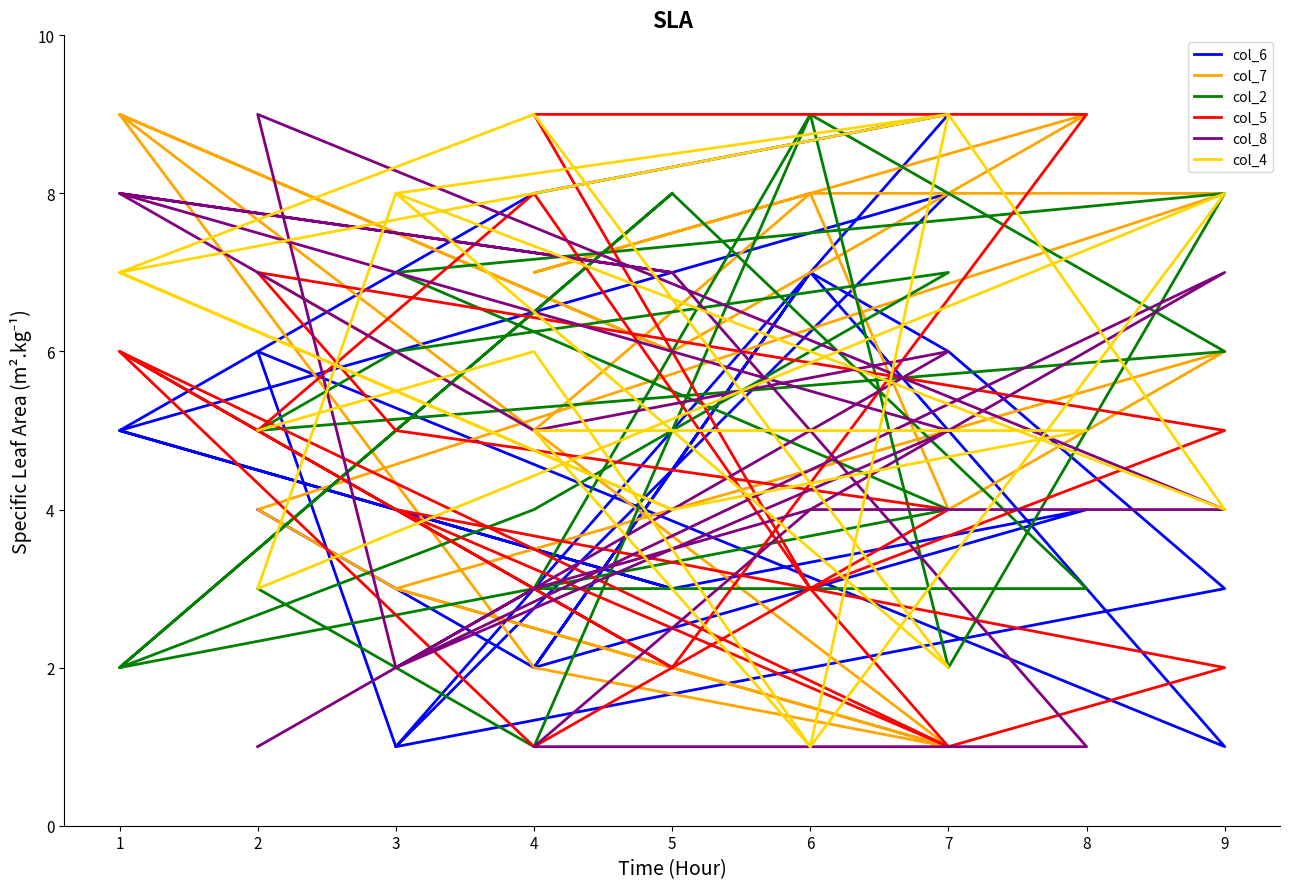

How many data points in col_2 are less than 5?

9